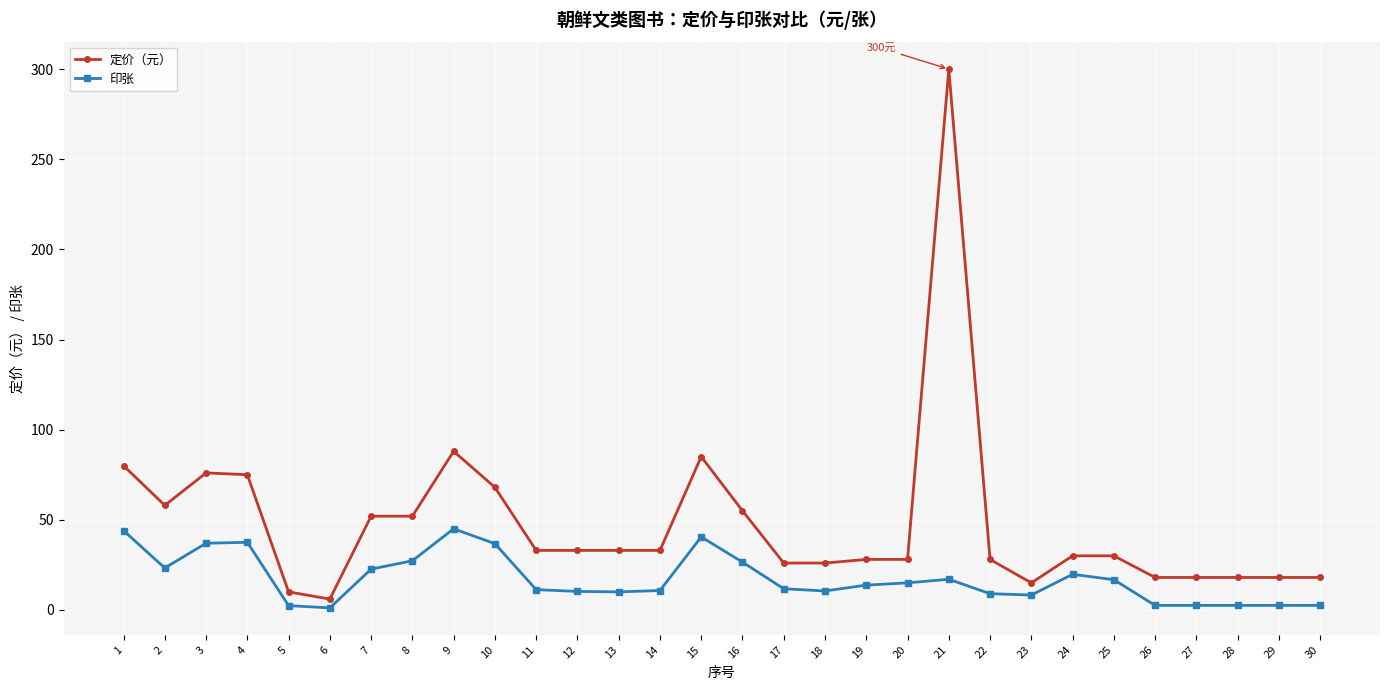

How many values in the 定价（元） series are below 33?

15